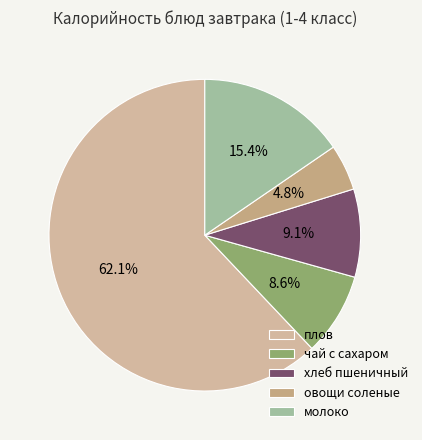

Which category has the biggest portion of the pie?

плов